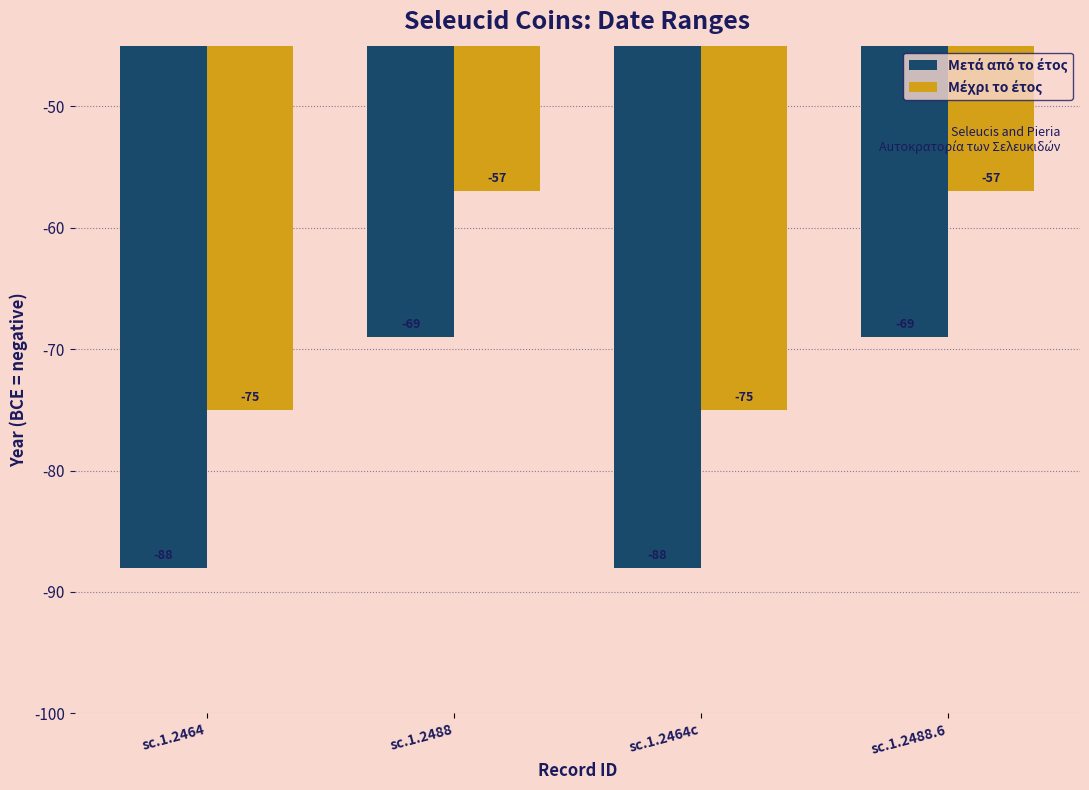

What is the minimum value shown in the chart?

-88